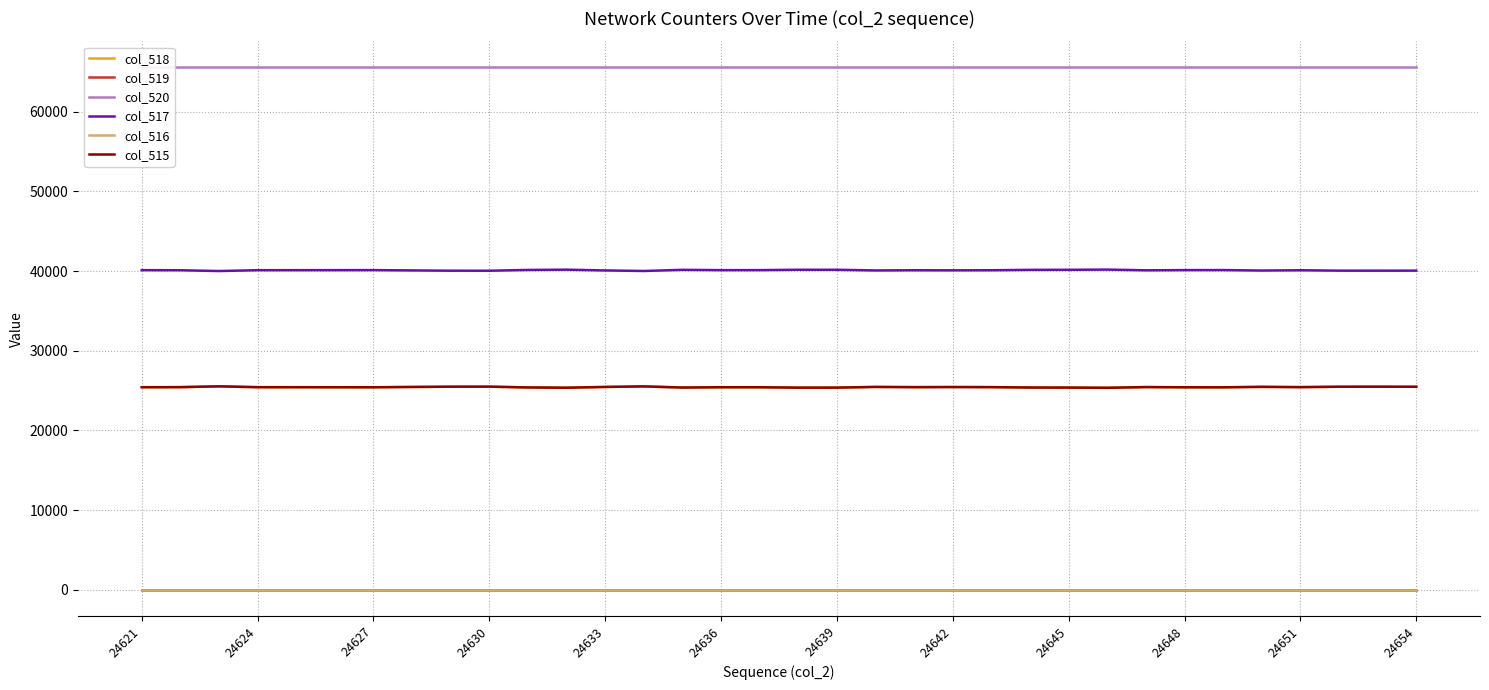

True or false: col_520 and col_516 cross at least once.

False